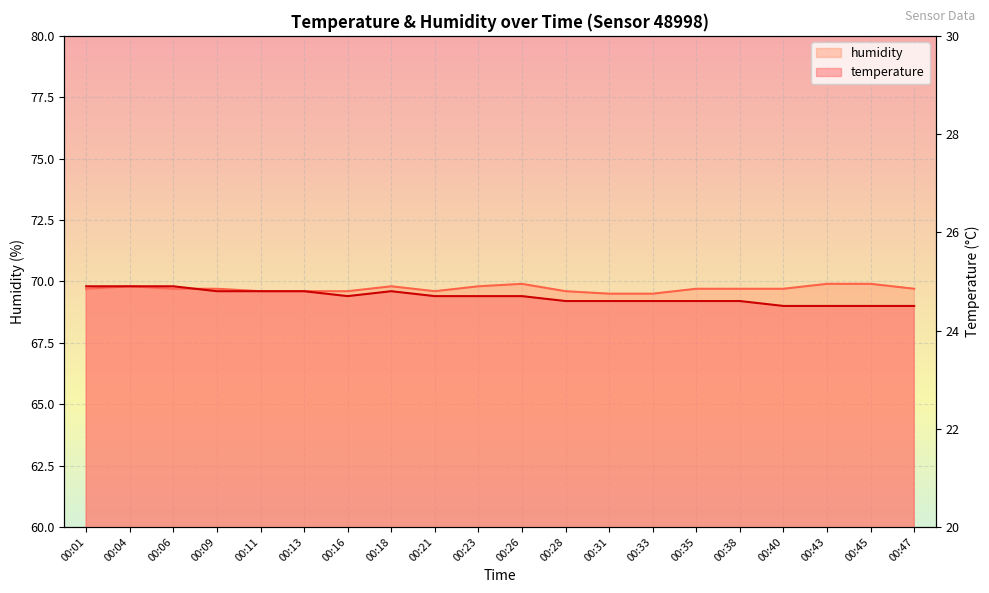

What is the difference between the maximum and minimum values in the temperature series?

0.4